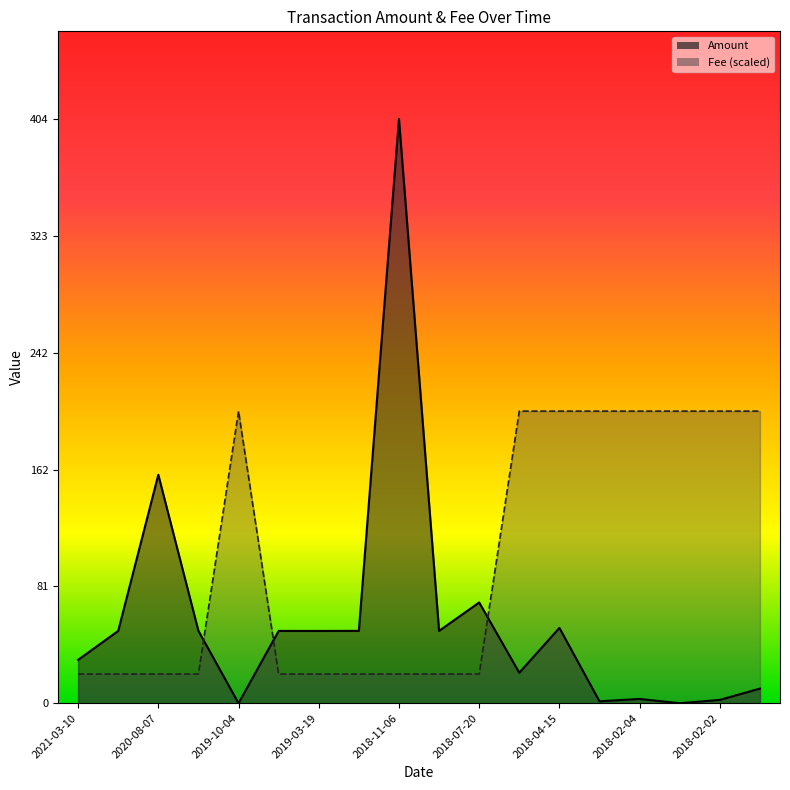

Which category has the highest value in the Fee series?

2018-05-05